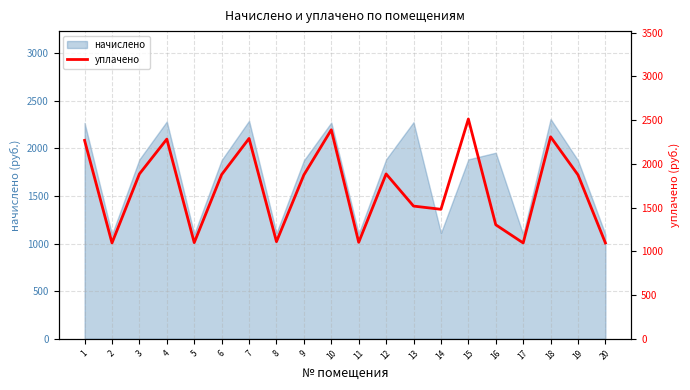

True or false: the data shows 1095.0 at 17.

True